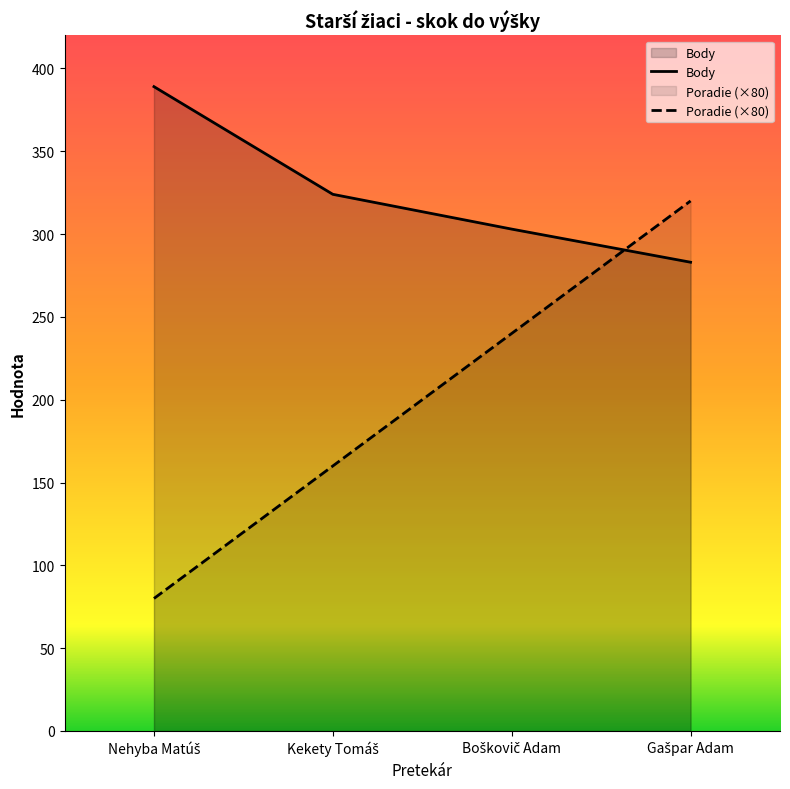

How many lines are shown in the chart?

2